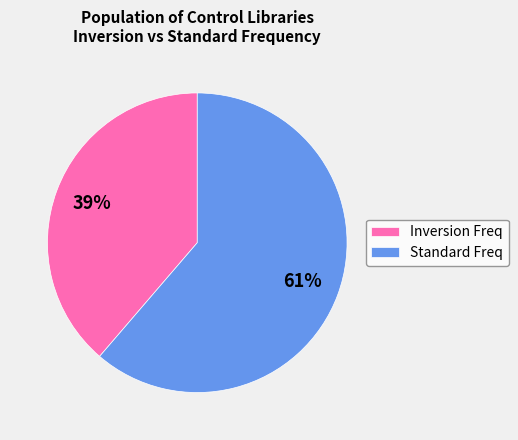

True or false: Standard Freq accounts for 61% of the total.

True